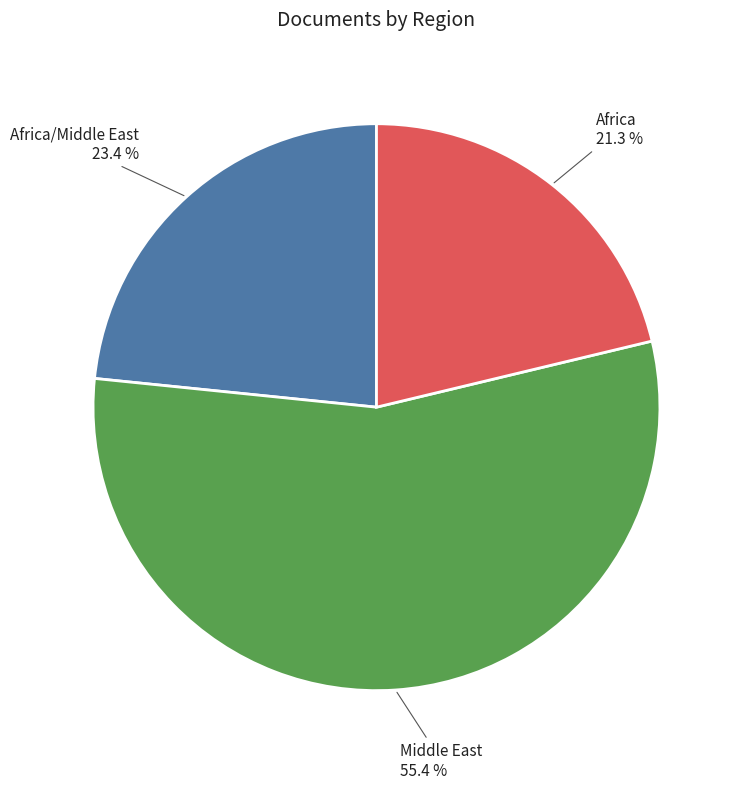

Is there a majority slice in this chart?

Yes